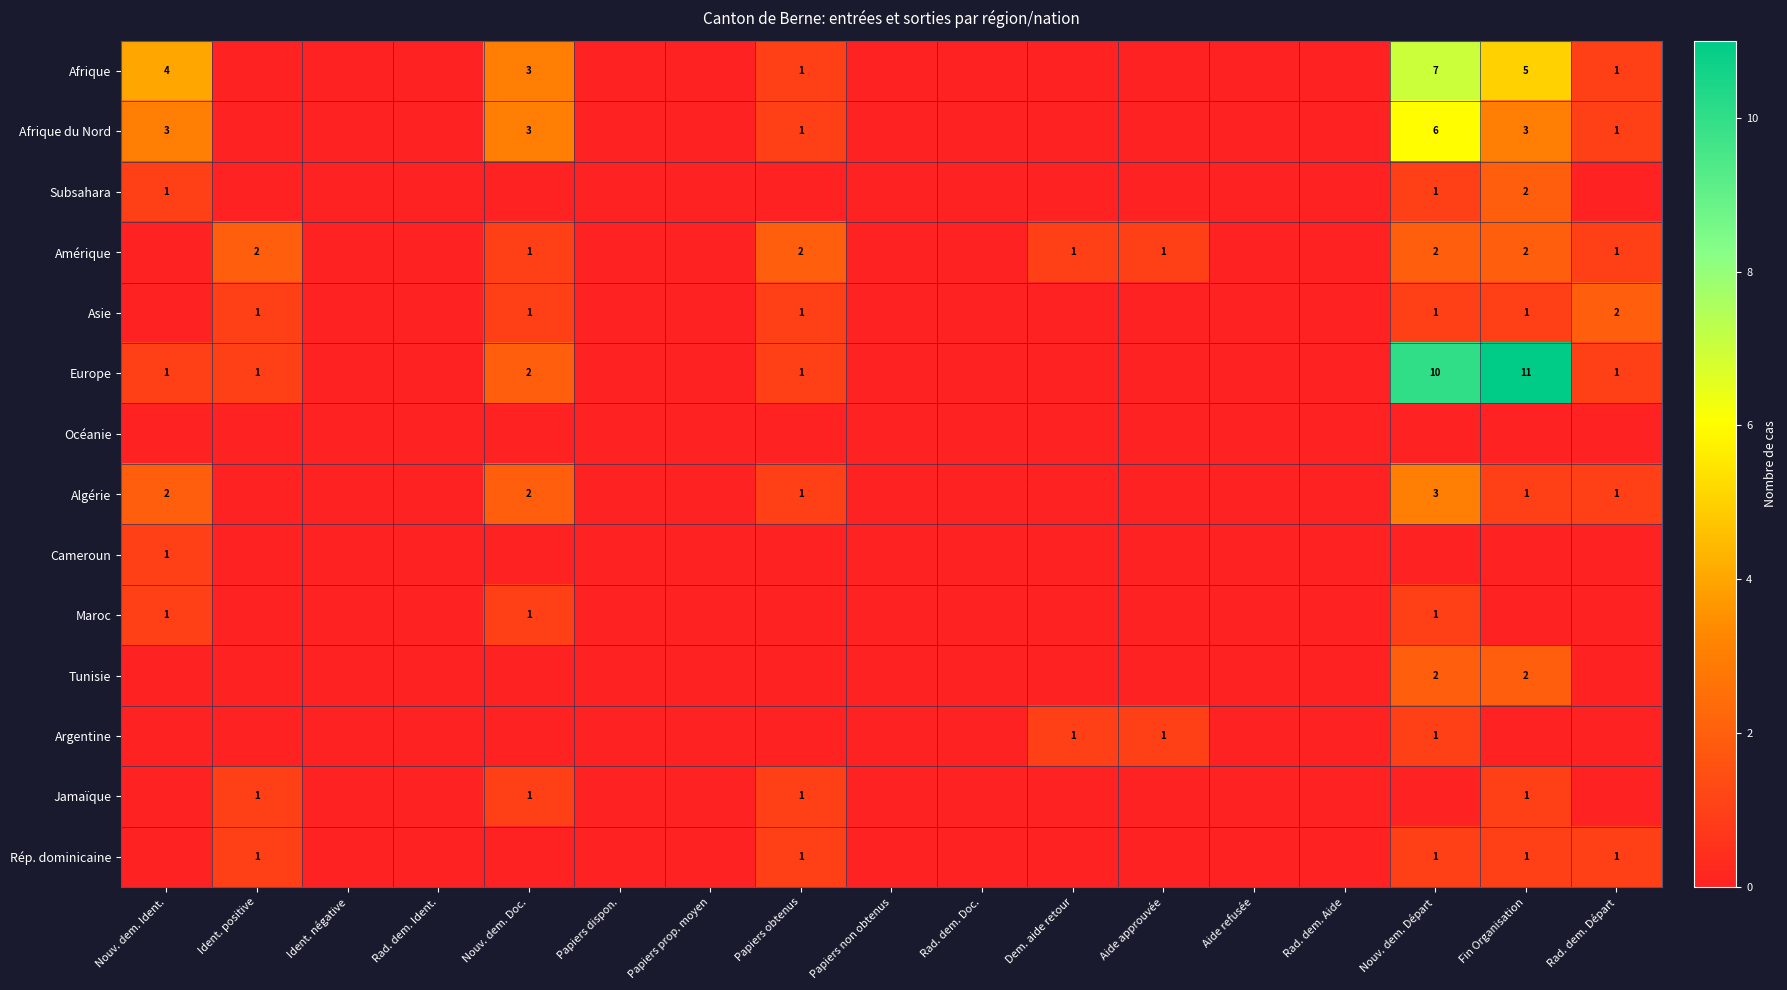

At how many categories does at least one series exceed 8?

2